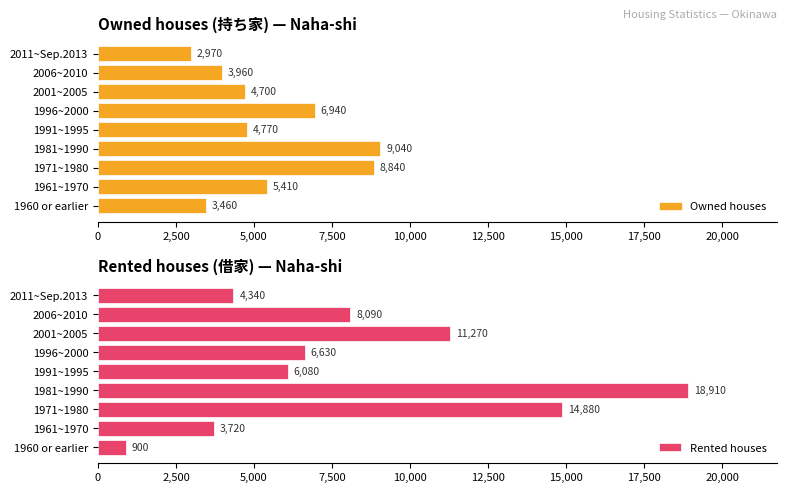

Rank the categories by Owned houses value from lowest to highest.

2011~Sep.2013, 1960 or earlier, 2006~2010, 2001~2005, 1991~1995, 1961~1970, 1996~2000, 1971~1980, 1981~1990